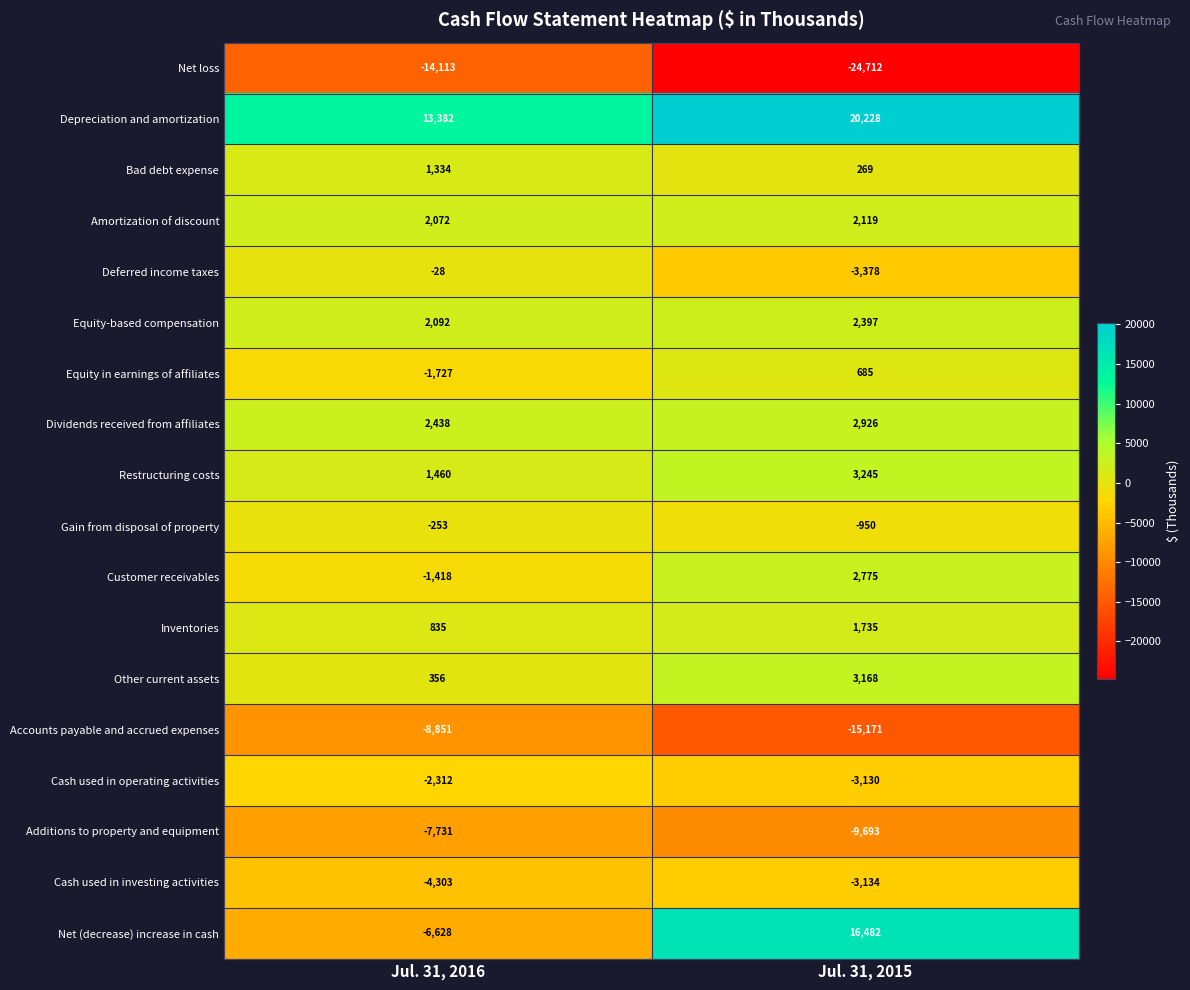

Which series has the widest spread of values?

Net (decrease) increase in cash